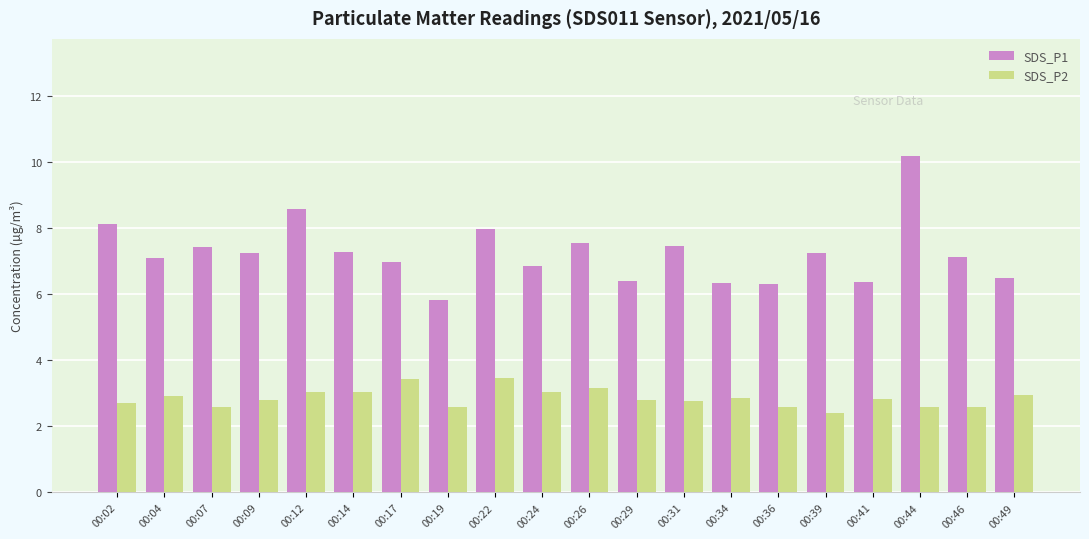

How many groups of bars are there?

20